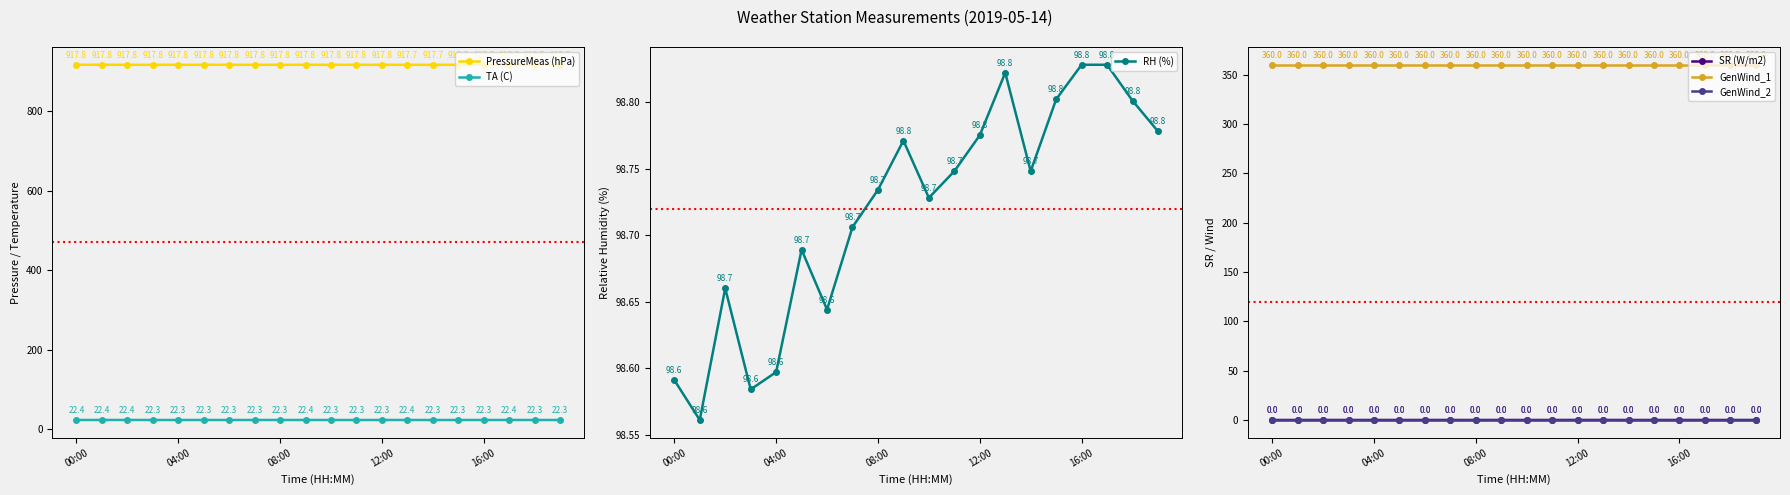

True or false: TA (C) and PressureMeas (hPa) intersect in this chart.

False